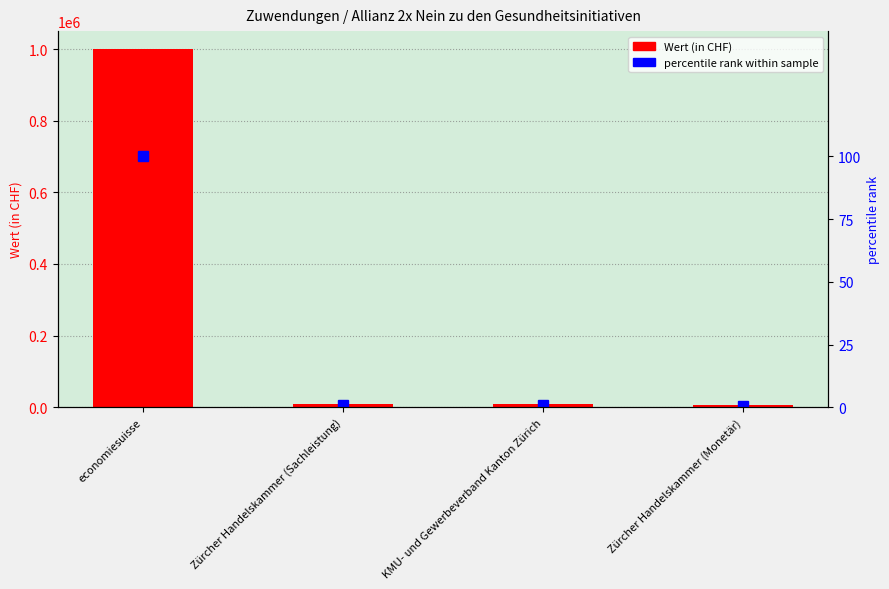

How many values in the percentile rank within sample series are below 1?

2